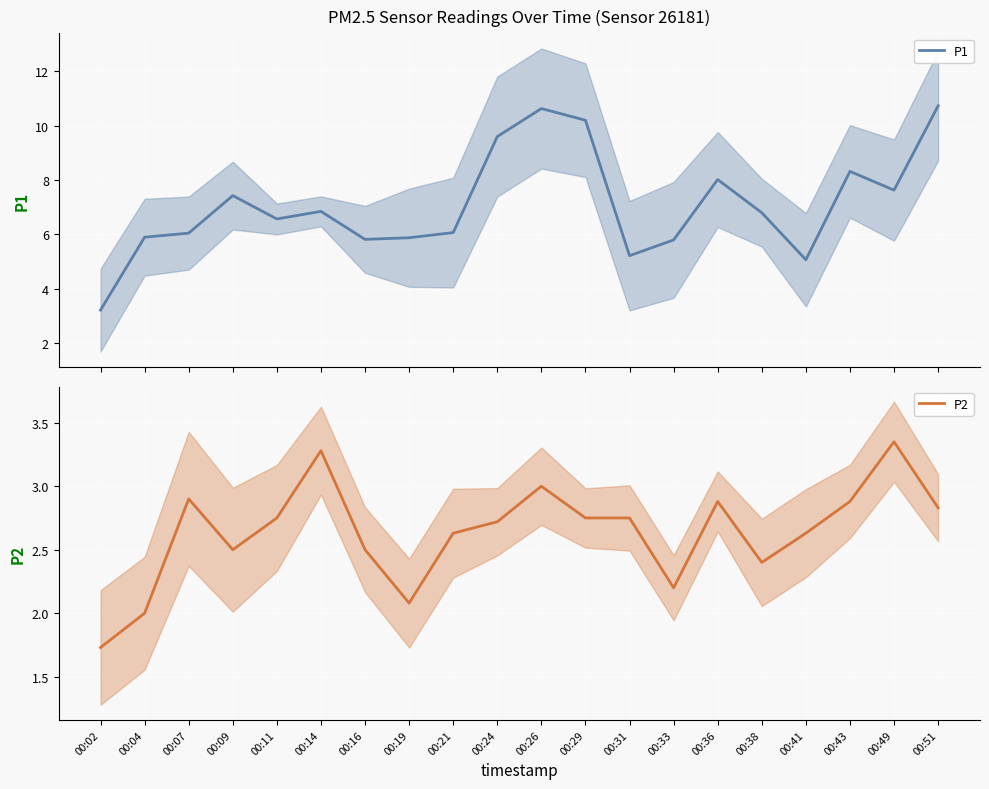

How many data points does each series have?

20